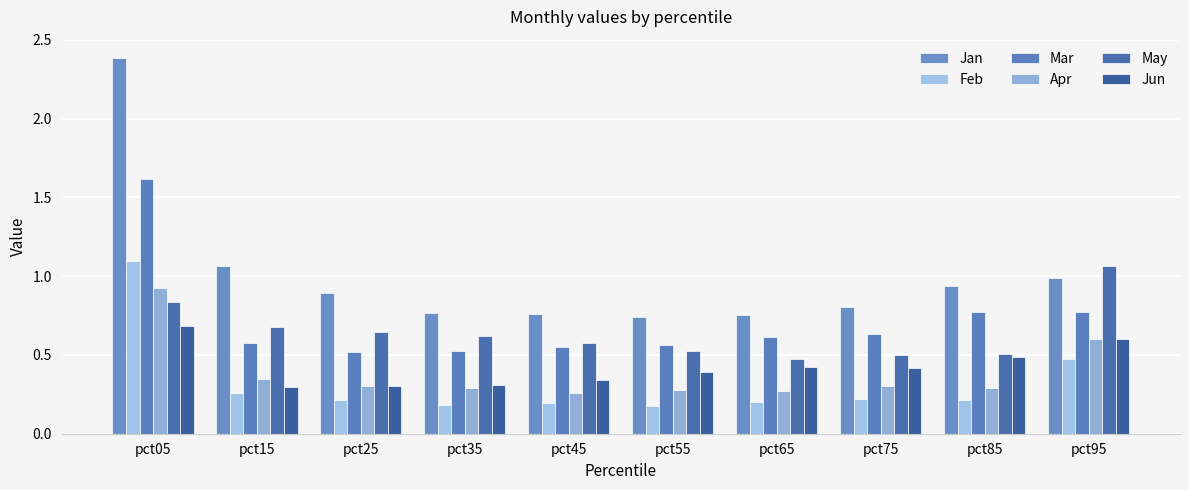

How many groups of bars are there?

10